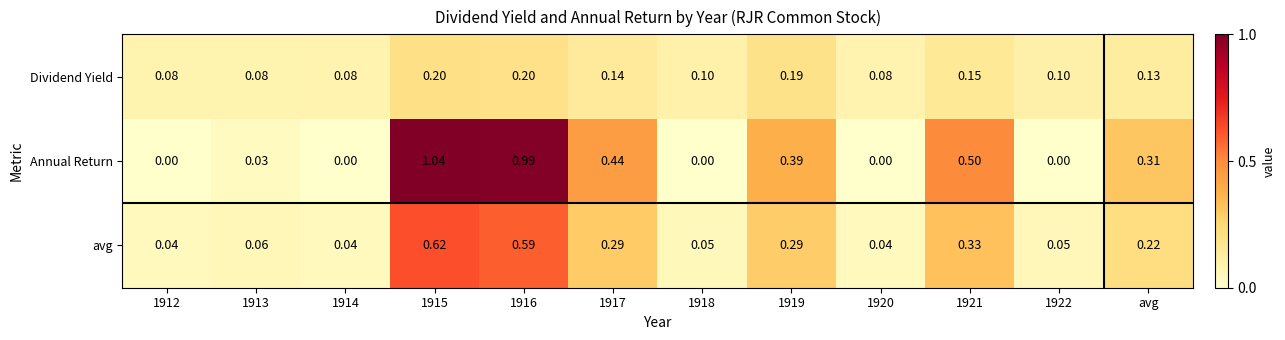

Rank the series by their maximum value, from highest to lowest.

Annual Return, avg, Dividend Yield